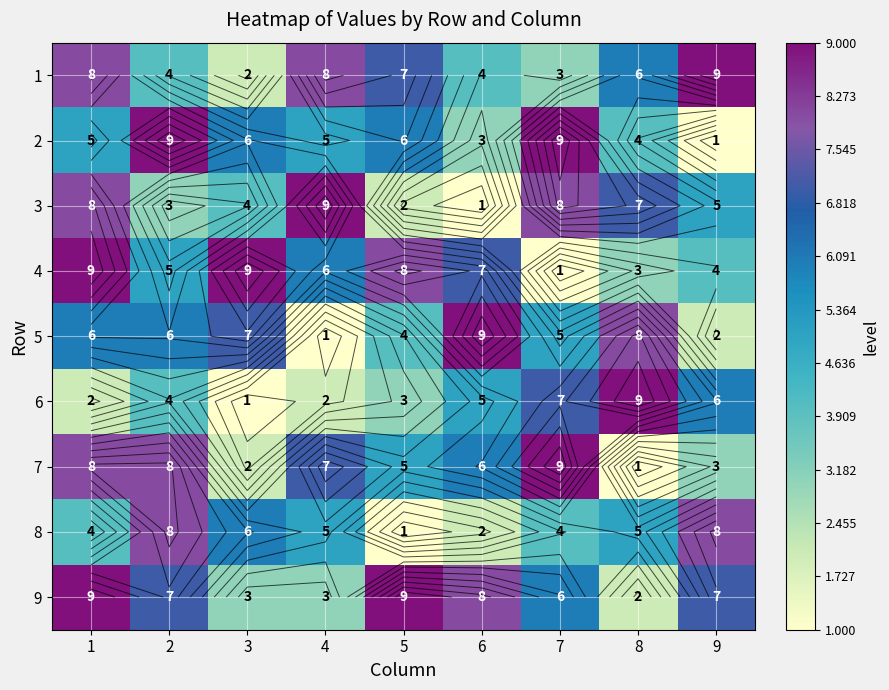

Rank the series at 5 from lowest to highest value.

8, 3, 6, 5, 7, 2, 1, 4, 9